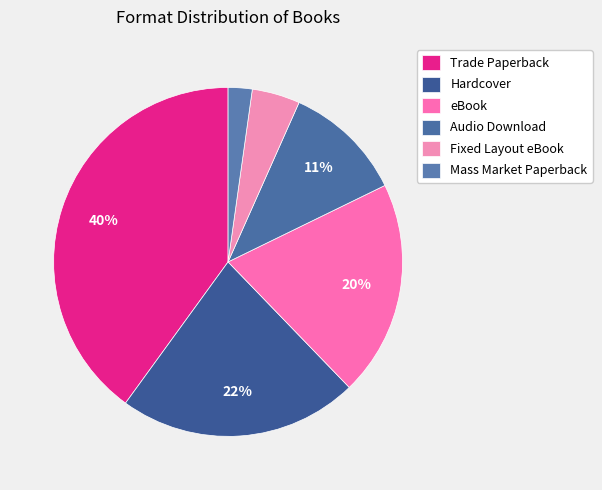

How much of the chart is everything except Trade Paperback?

60.0%